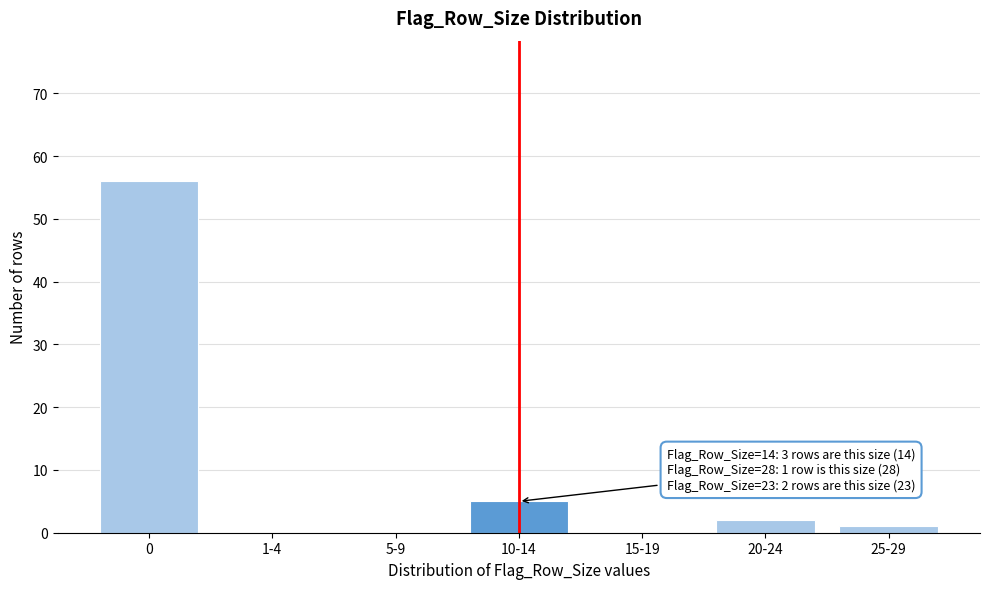

Reading left to right, list all the values displayed in this chart.

0=56	1-4=0	5-9=0	10-14=5	15-19=0	20-24=2	25-29=1